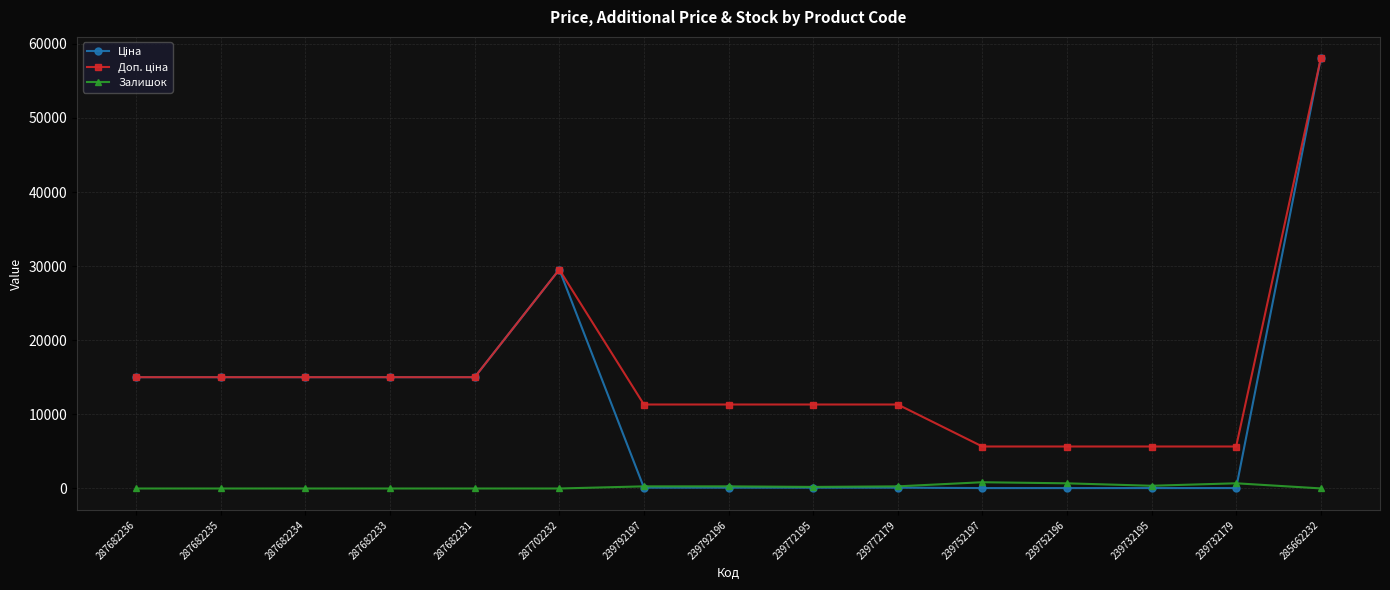

Is it true that Залишок equals 0.0 at 287682235?

True